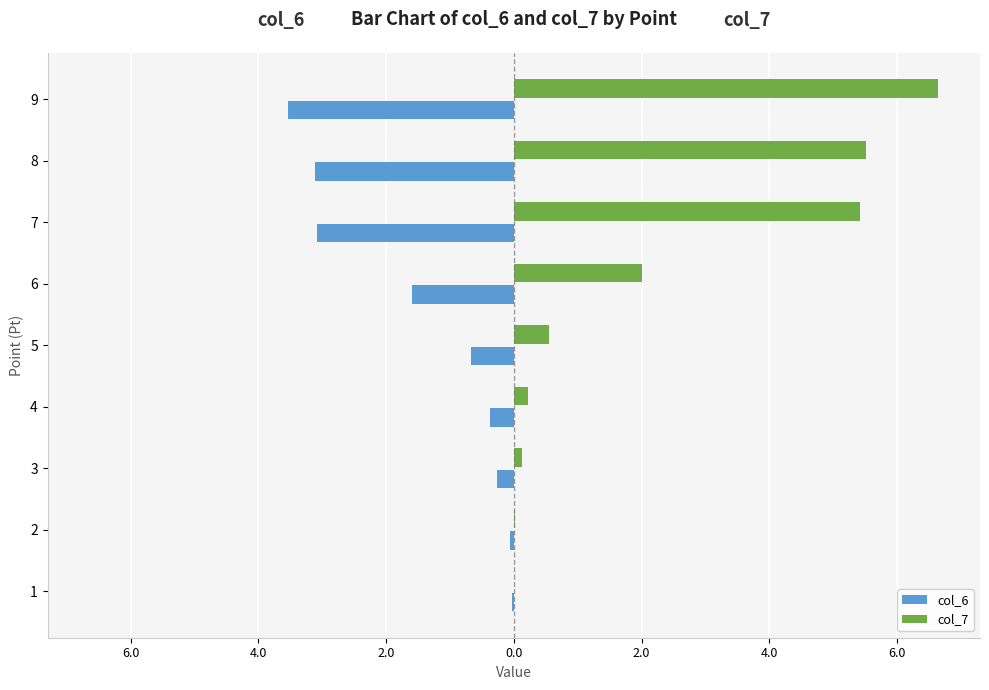

Which series has the largest range (max minus min)?

col_7